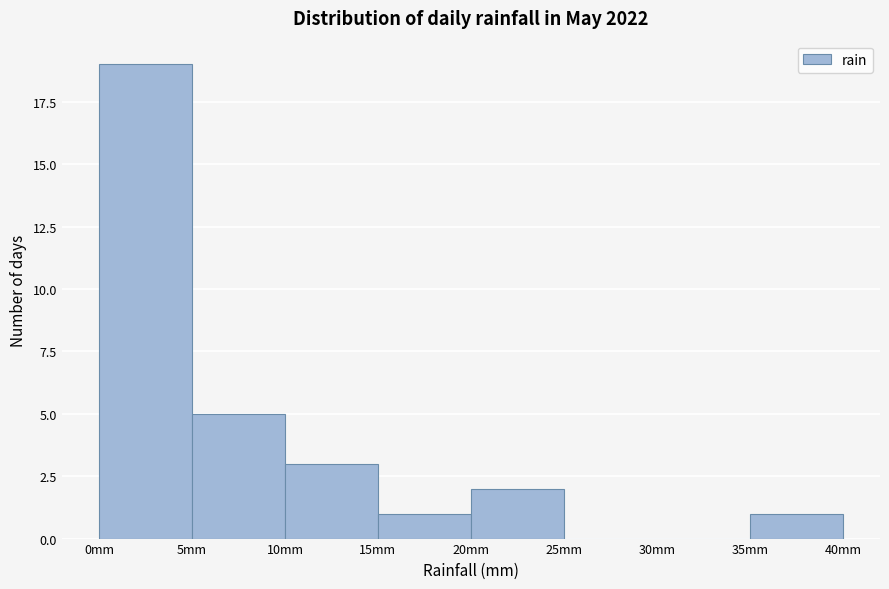

Over which range of the x-axis is the bar tallest?

0 to 5